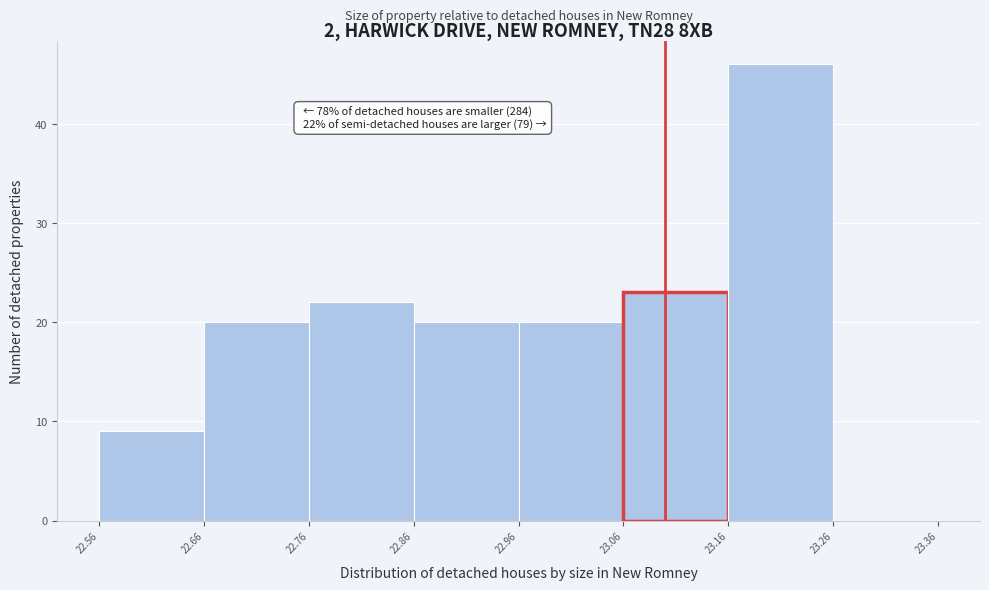

Over which range of the x-axis is the bar tallest?

23.16 to 23.26